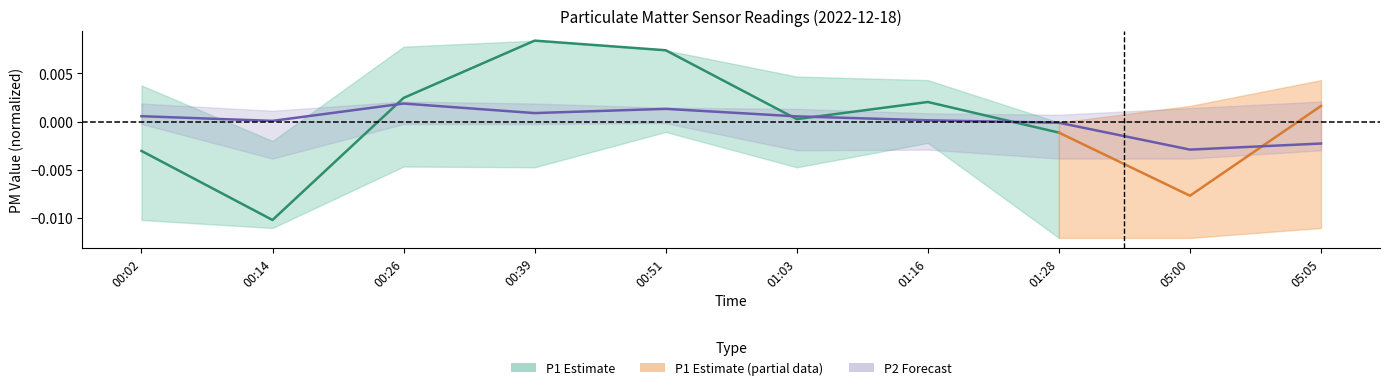

At which category does the data reach its first local peak?

00:26